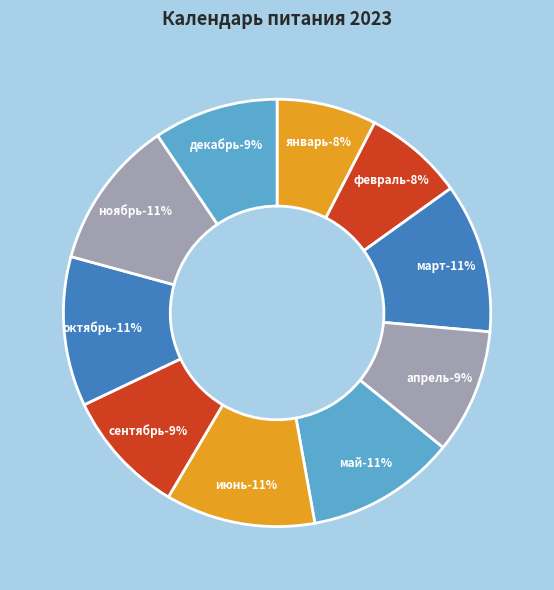

Is there a majority slice in this chart?

No